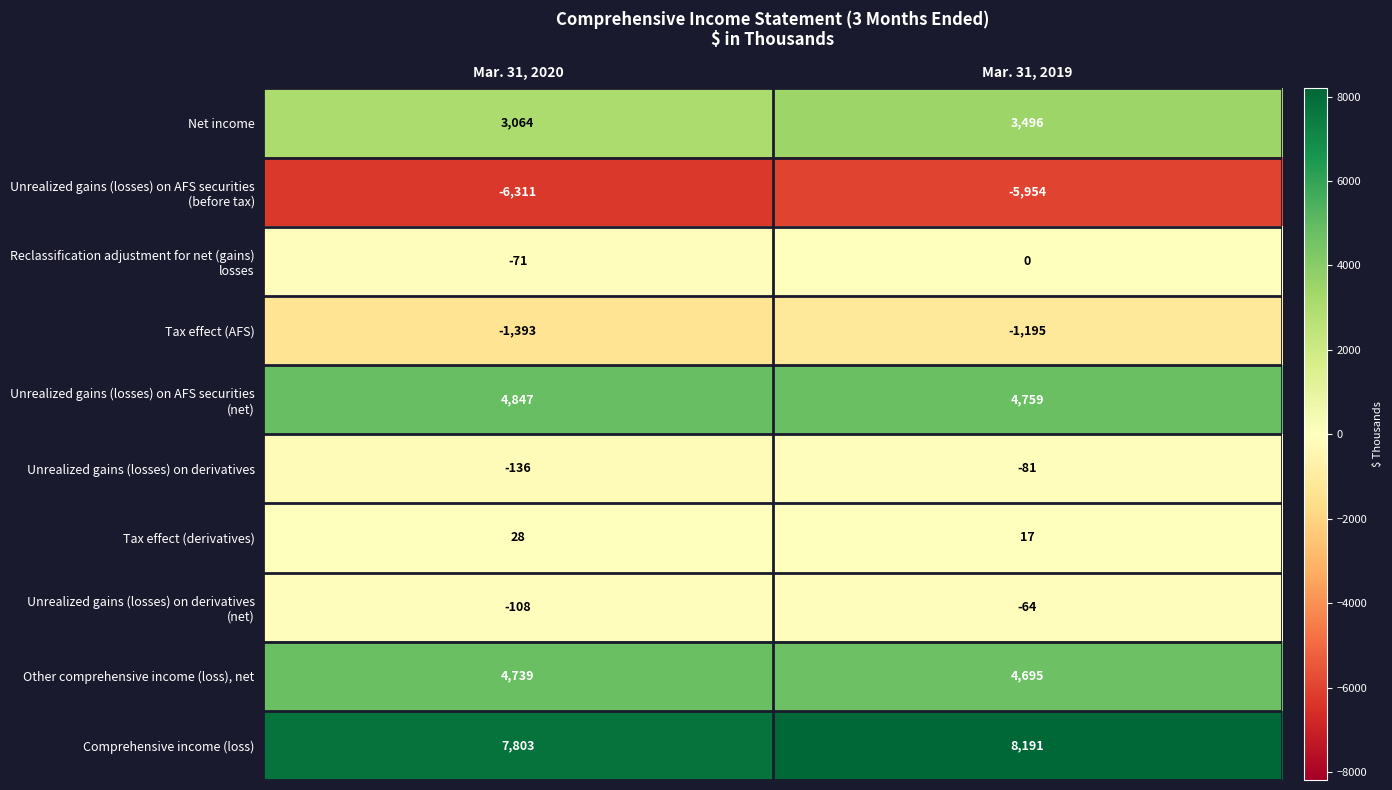

Which series has the largest range (max minus min)?

Net income